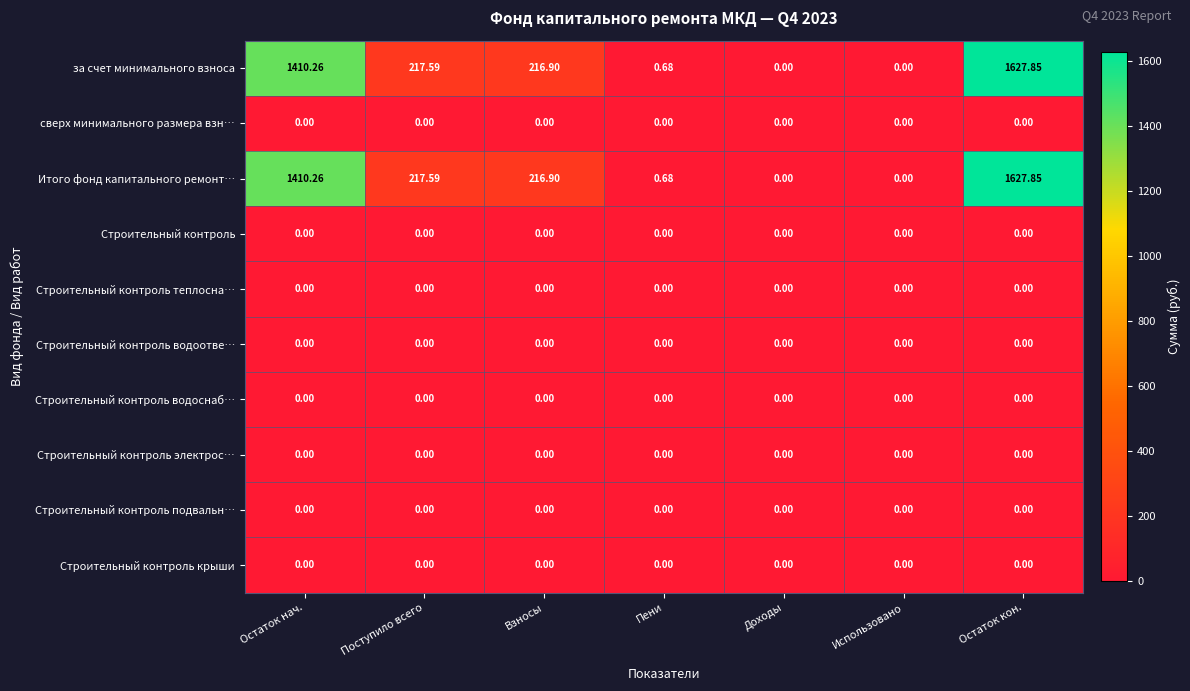

At which category does the chart reach its peak across all series?

Остаток кон.